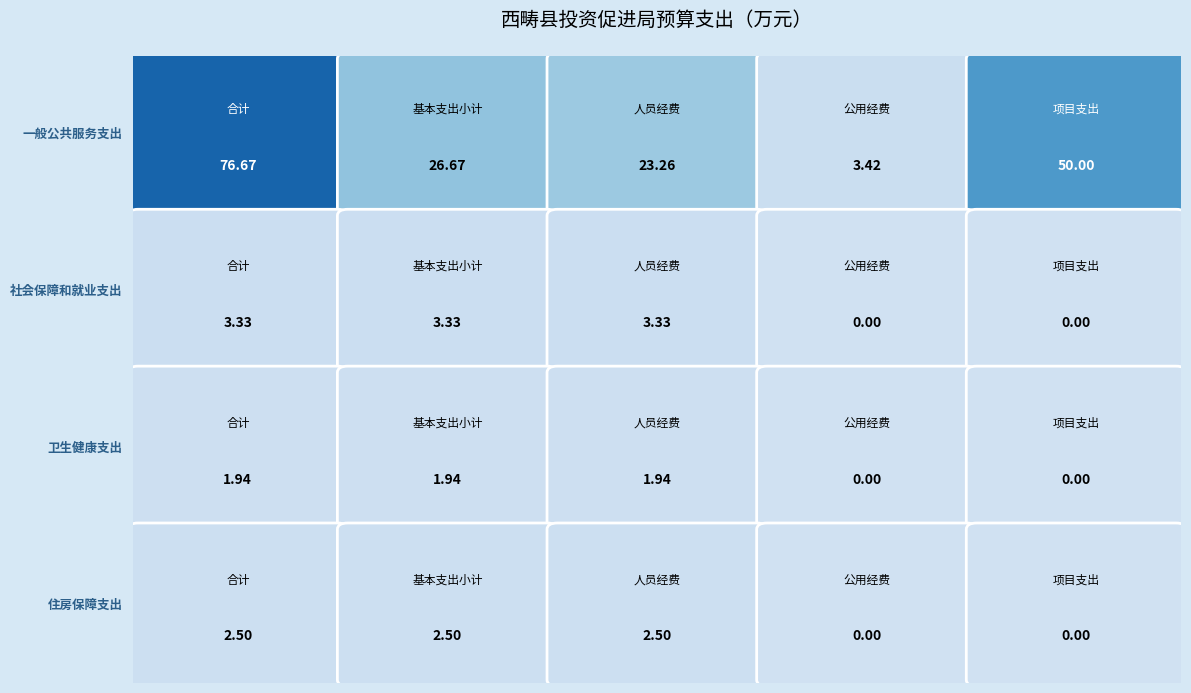

What is the sum of the 社会保障和就业支出 values at 住房保障支出 and 一般公共服务支出?

3.3